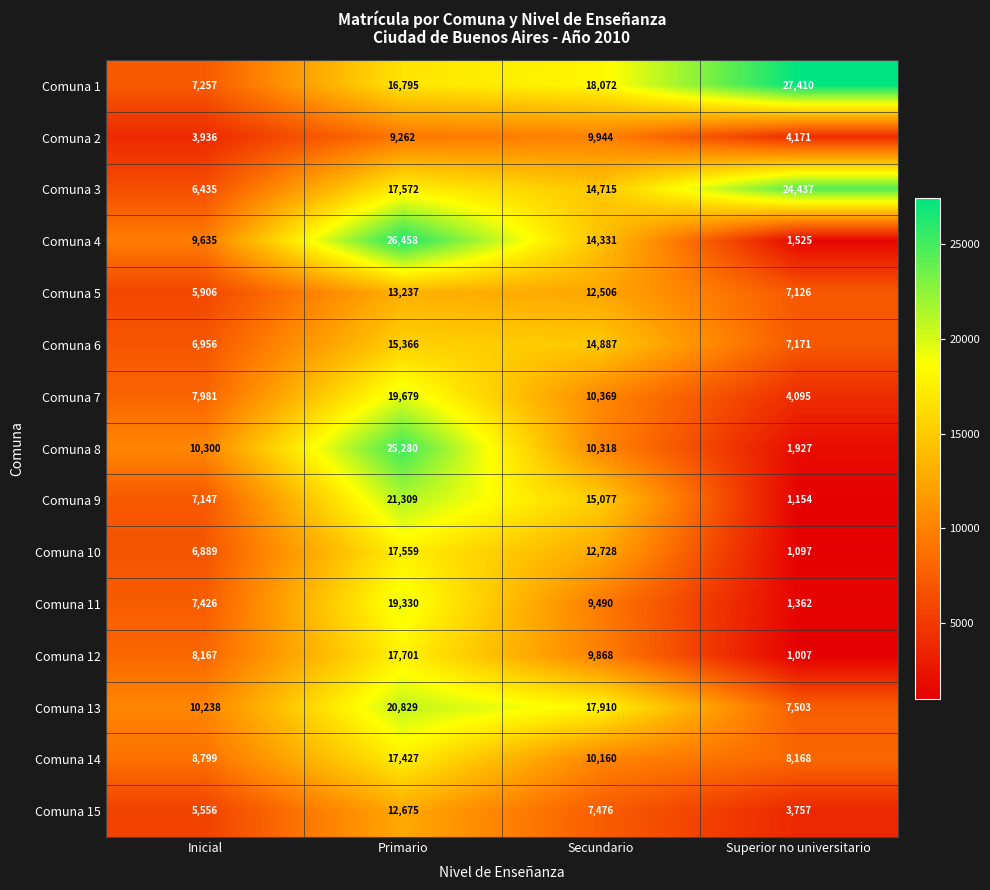

Which label corresponds to the largest value in the chart?

Superior no universitario